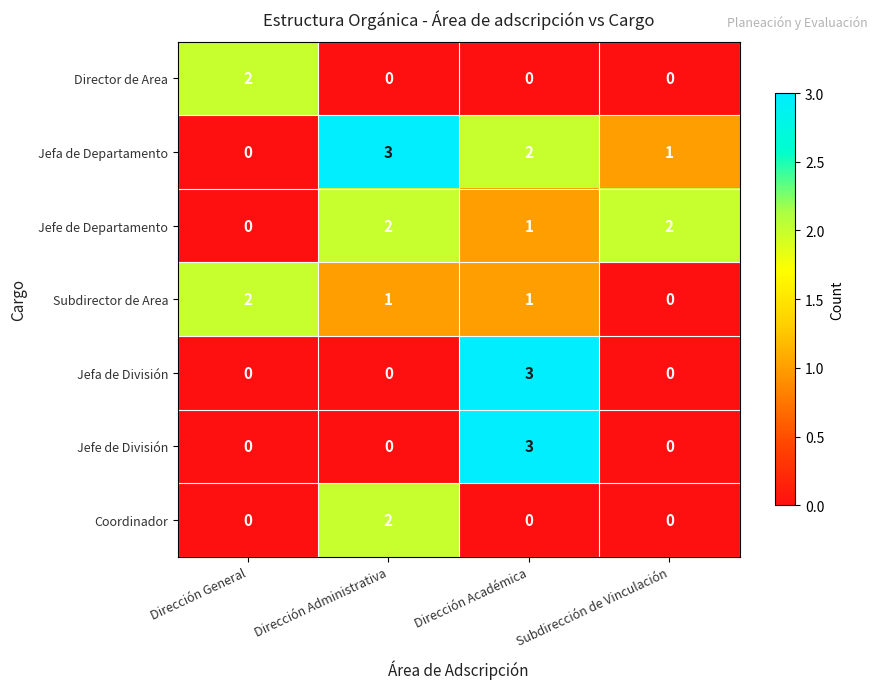

Count the number of data series in this chart.

7